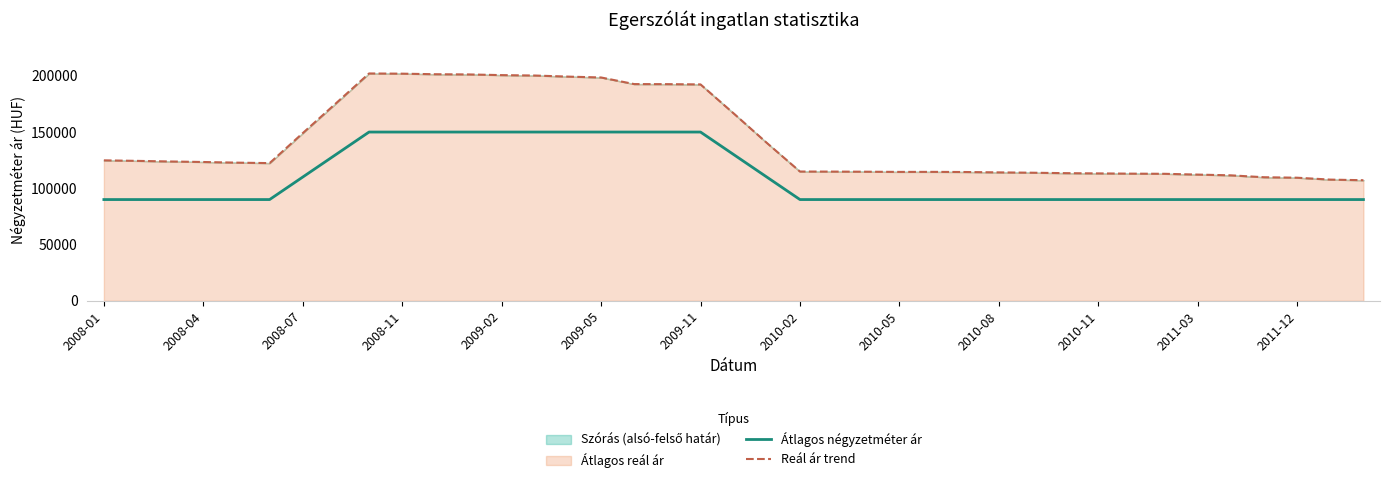

What is the difference between the maximum and minimum values in the Átlagos négyzetméter ár series?

60000